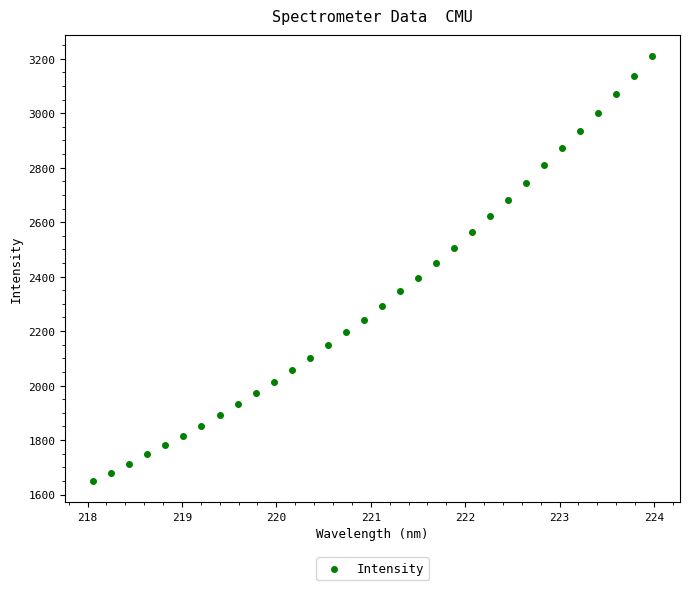

What is the range of X values (max minus min)?

5.9